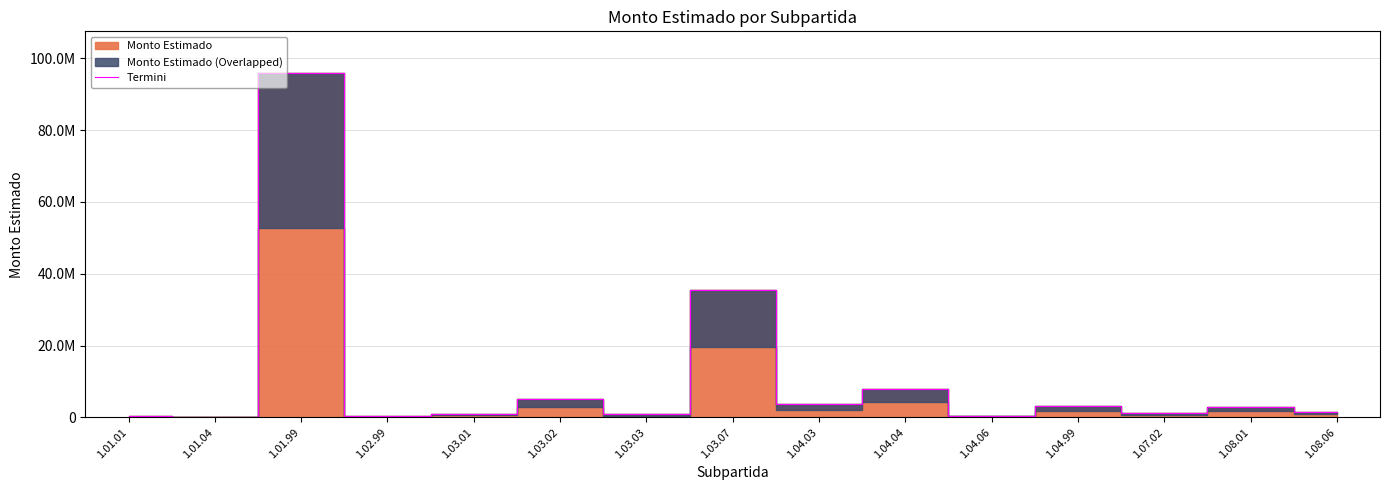

How many lines are shown in the chart?

1